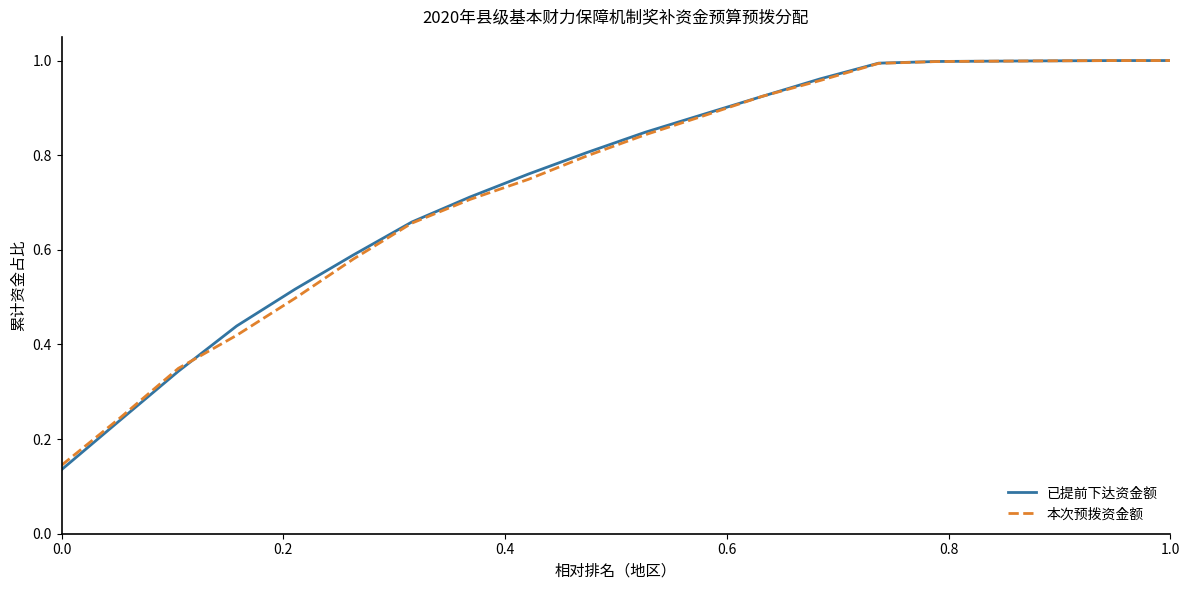

Is this an area chart (filled region under the line)?

No